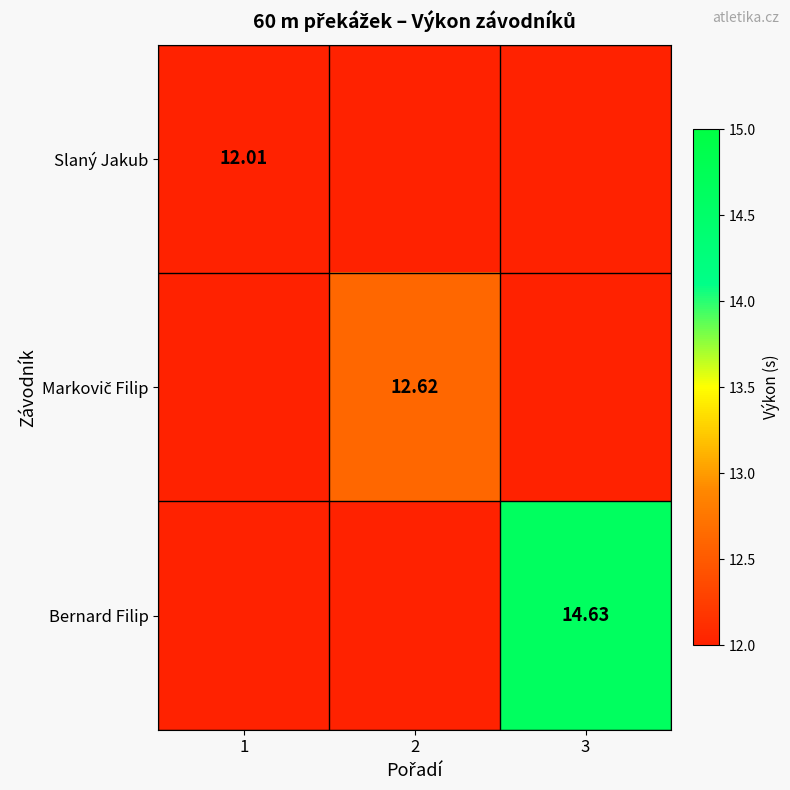

Read the Slaný Jakub value at 1.

12.0